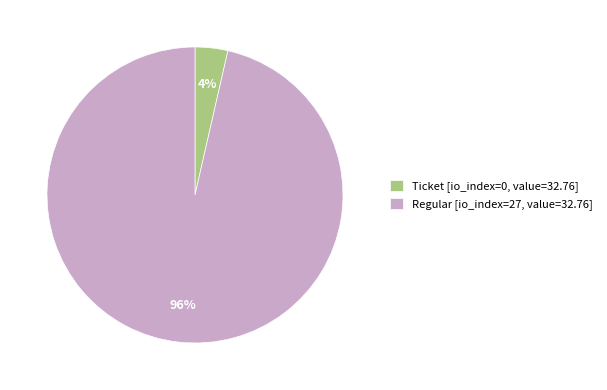

Rank the categories by value from highest to lowest.

Regular [io_index=27, value=32.76], Ticket [io_index=0, value=32.76]